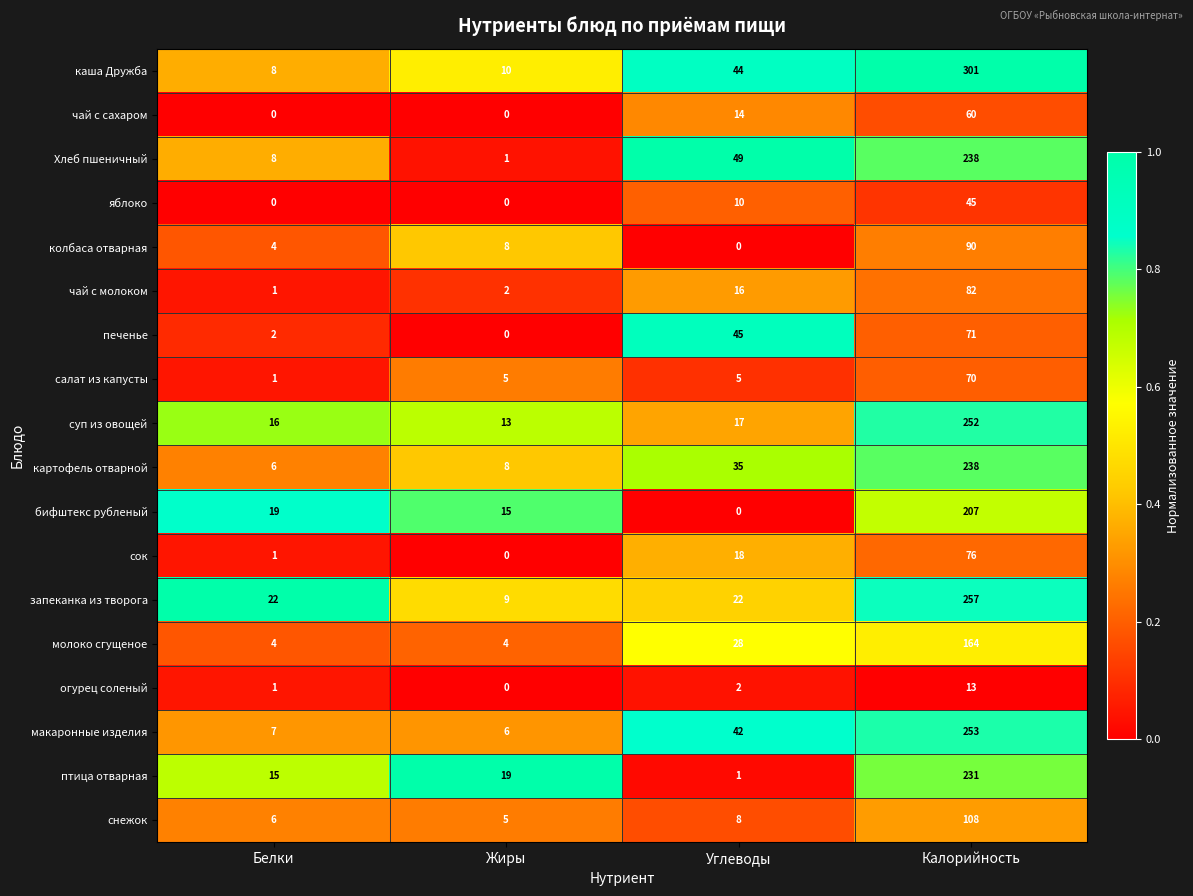

Which label corresponds to the largest value in the chart?

Калорийность